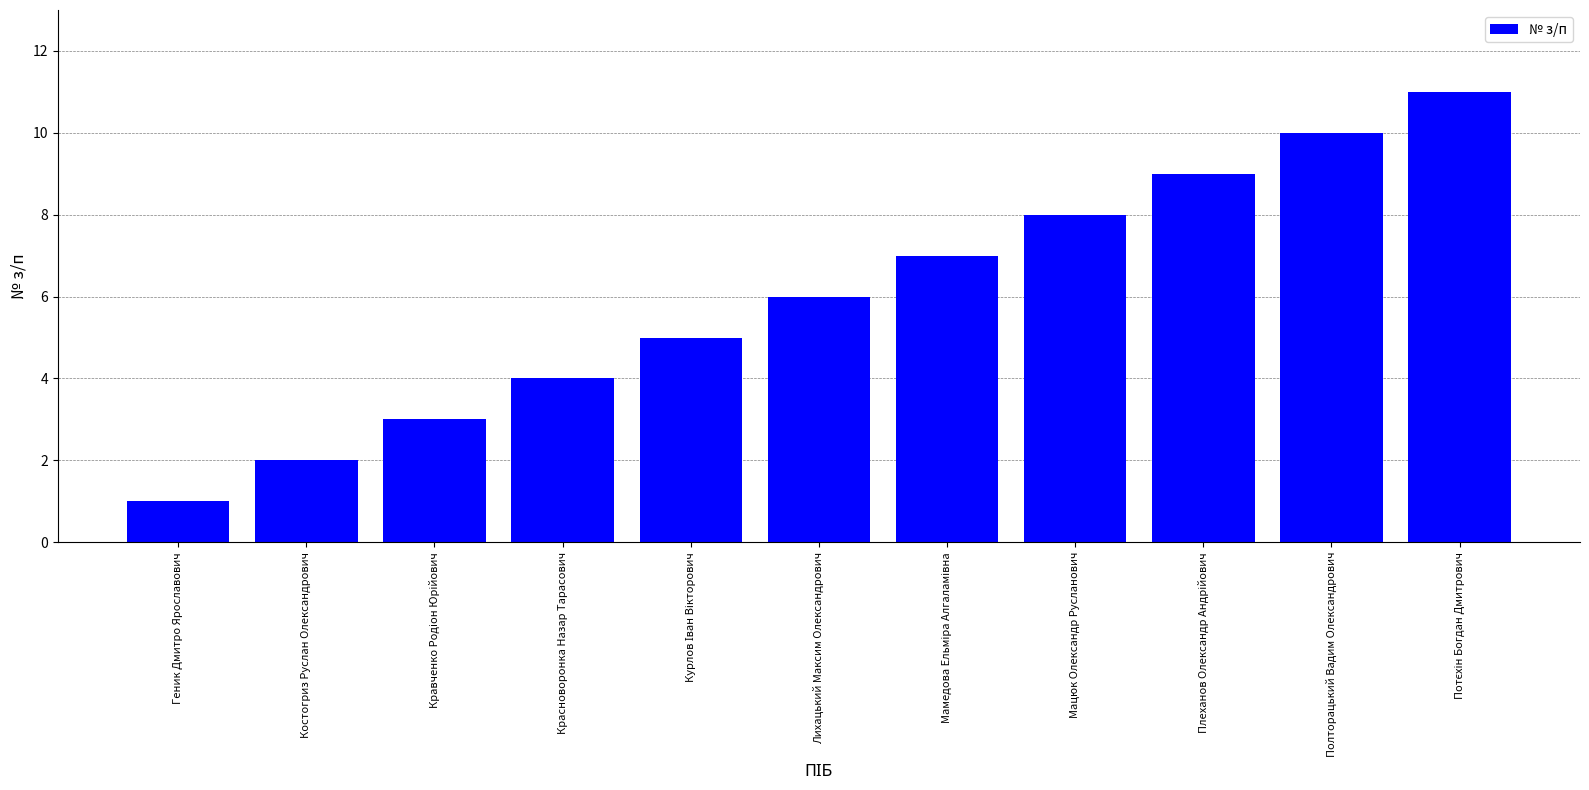

Read the value at Полторацький Вадим Олександрович.

10